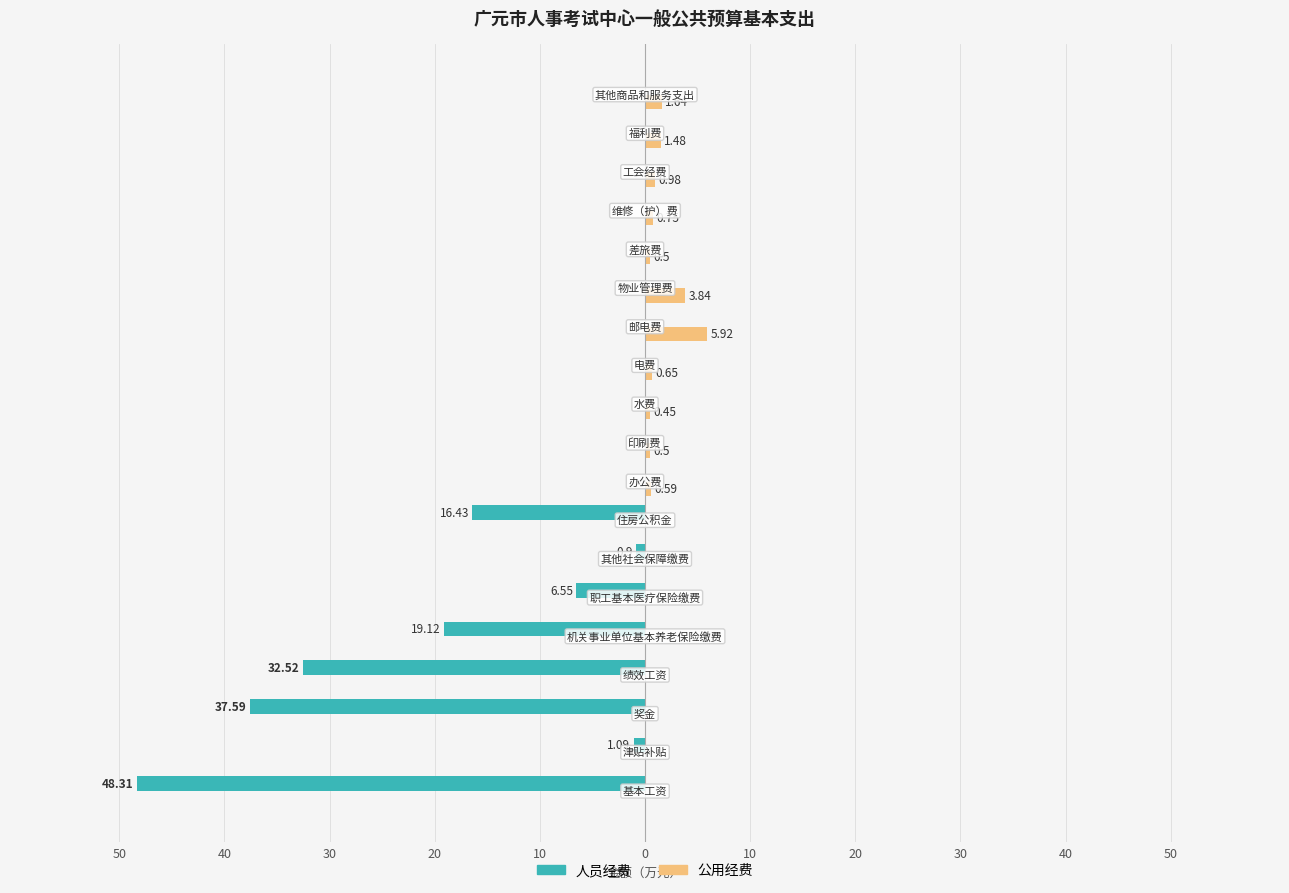

What are all the series names shown in the legend?

人员经费, 公用经费